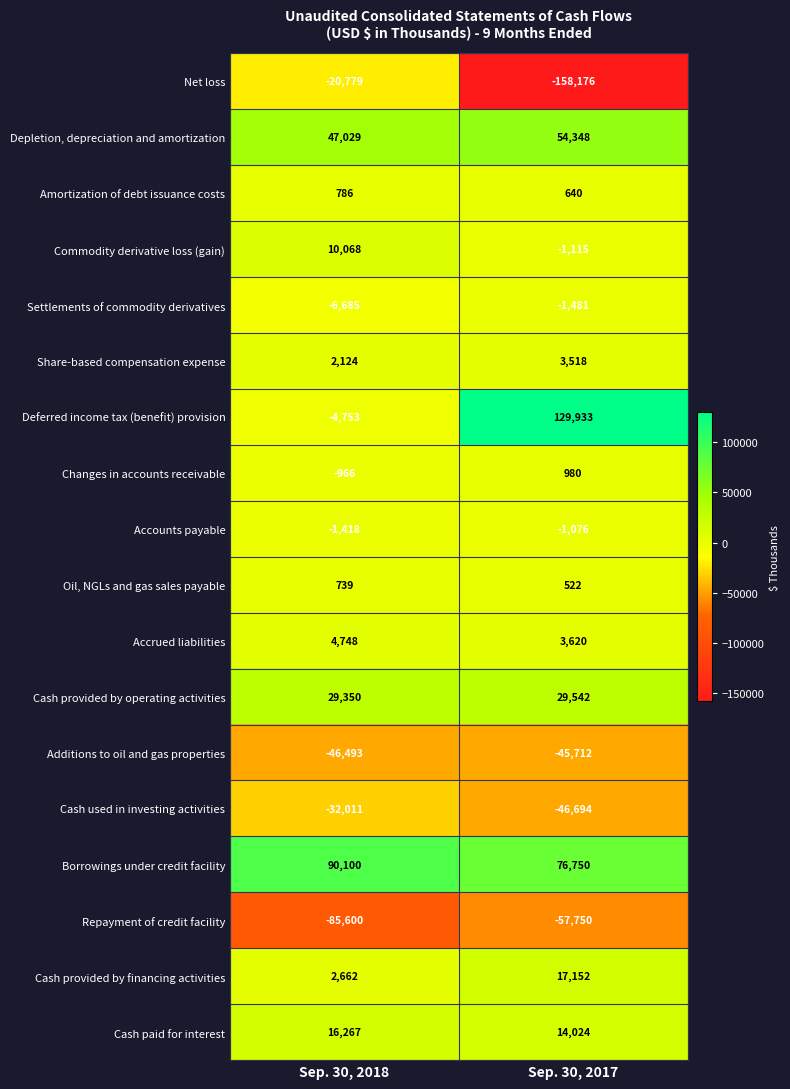

The Cash provided by operating activities series shows 29350 at Sep. 30, 2018. True or false?

True